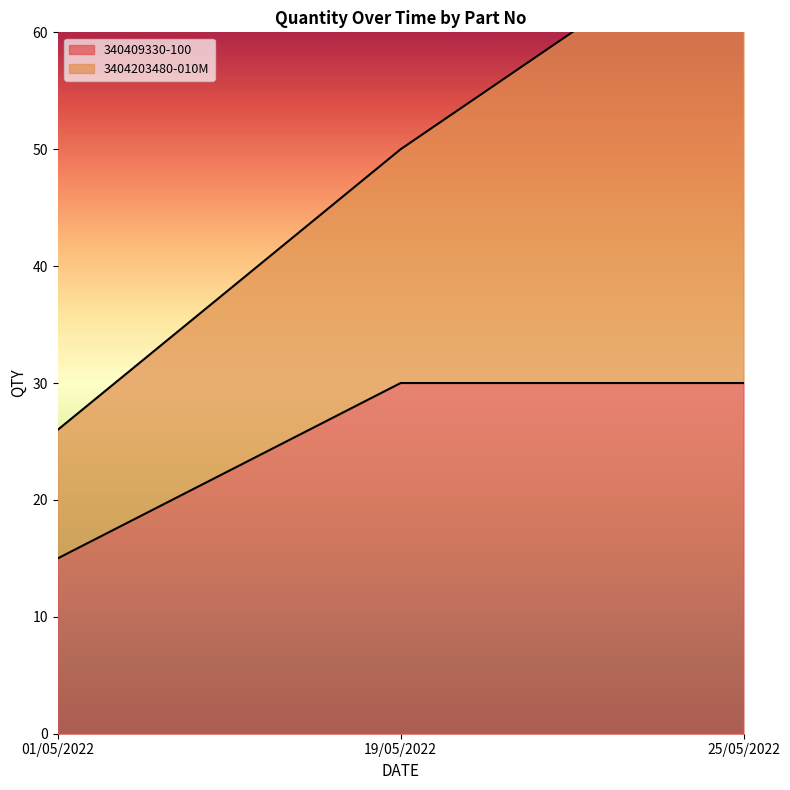

What is the label of the 2nd point from the right?

19/05/2022